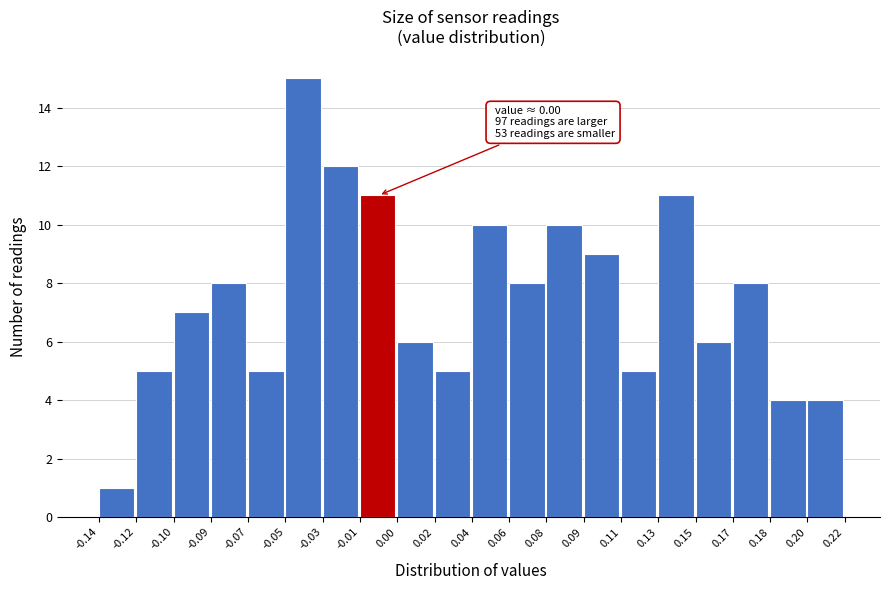

Reading left to right, what are all the values shown in this chart?

-0.14=1	-0.12=5	-0.10=7	-0.09=8	-0.07=5	-0.05=15	-0.03=12	-0.01=11	0.00=6	0.02=5	0.04=10	0.06=8	0.08=10	0.09=9	0.11=5	0.13=11	0.15=6	0.17=8	0.18=4	0.20=4